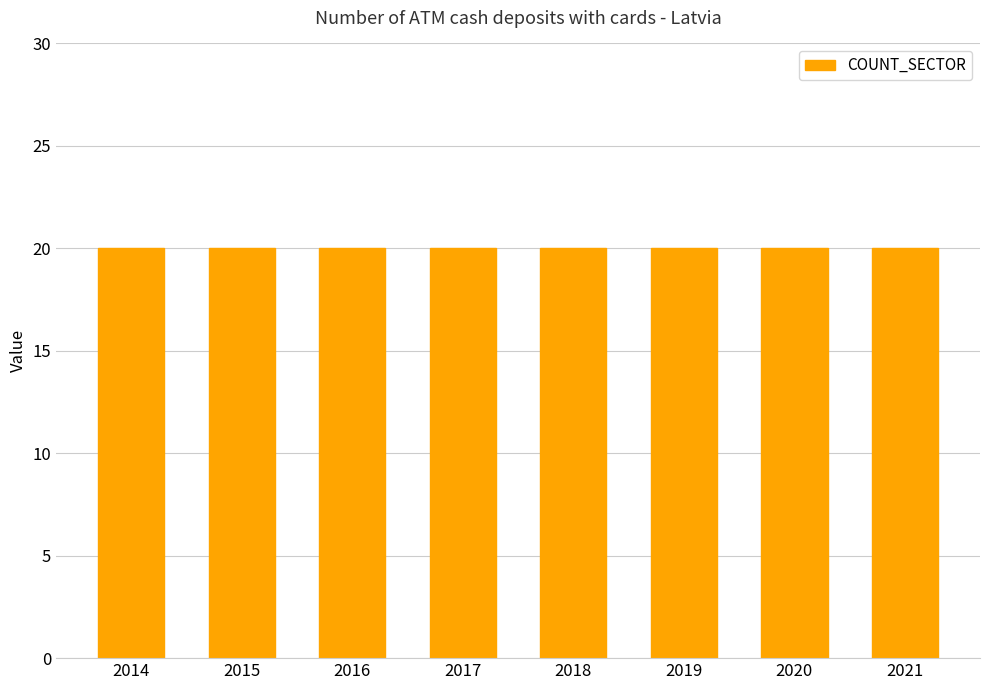

What is the approximate value of COUNT_SECTOR at 2020?

20